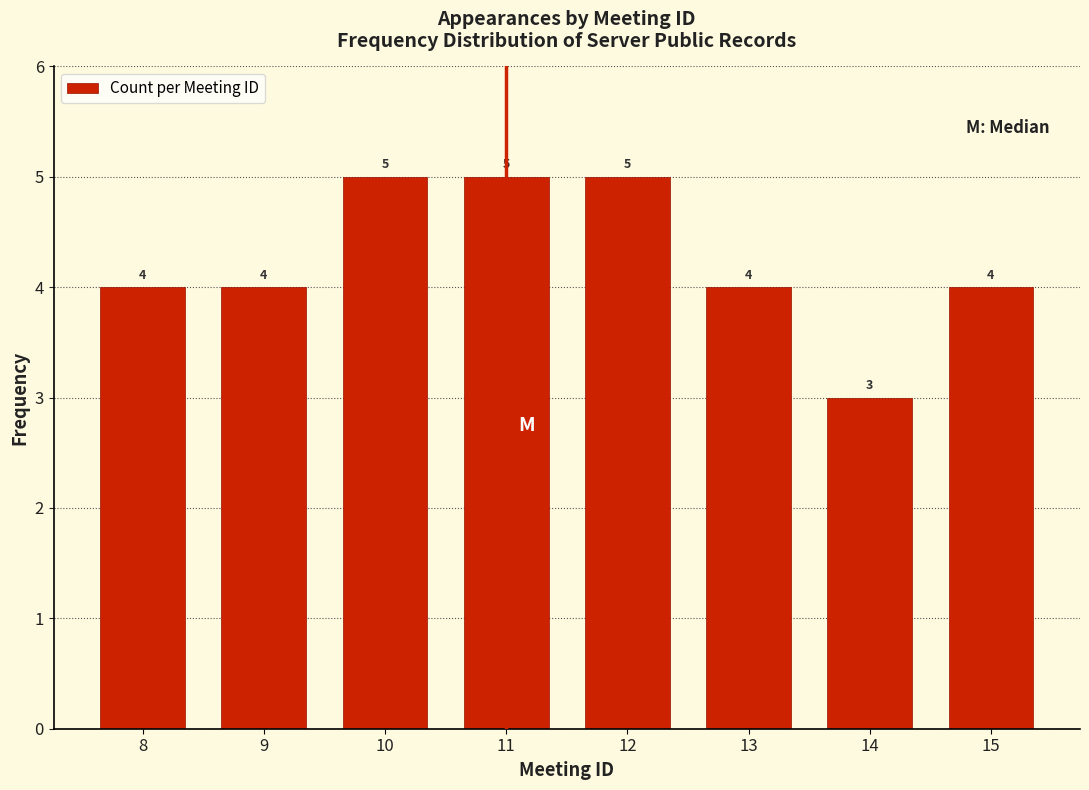

Reading left to right, extract all data points from this chart.

8=4	9=4	10=5	11=5	12=5	13=4	14=3	15=4